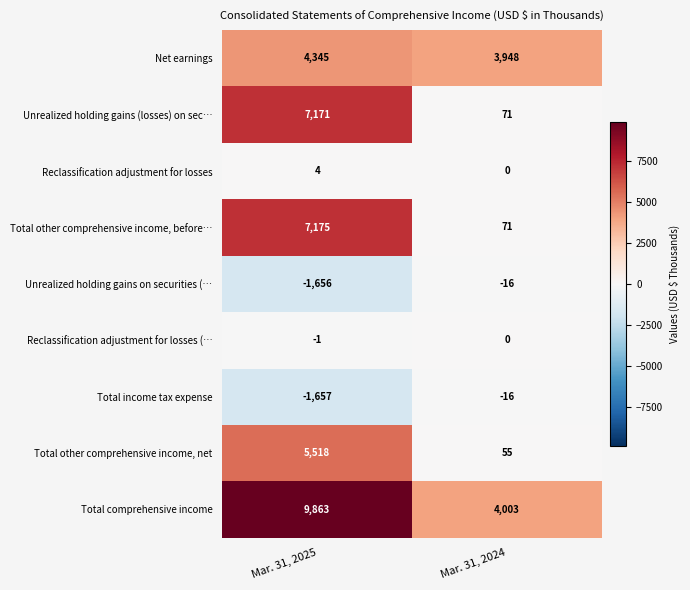

How many series are shown in this chart?

9